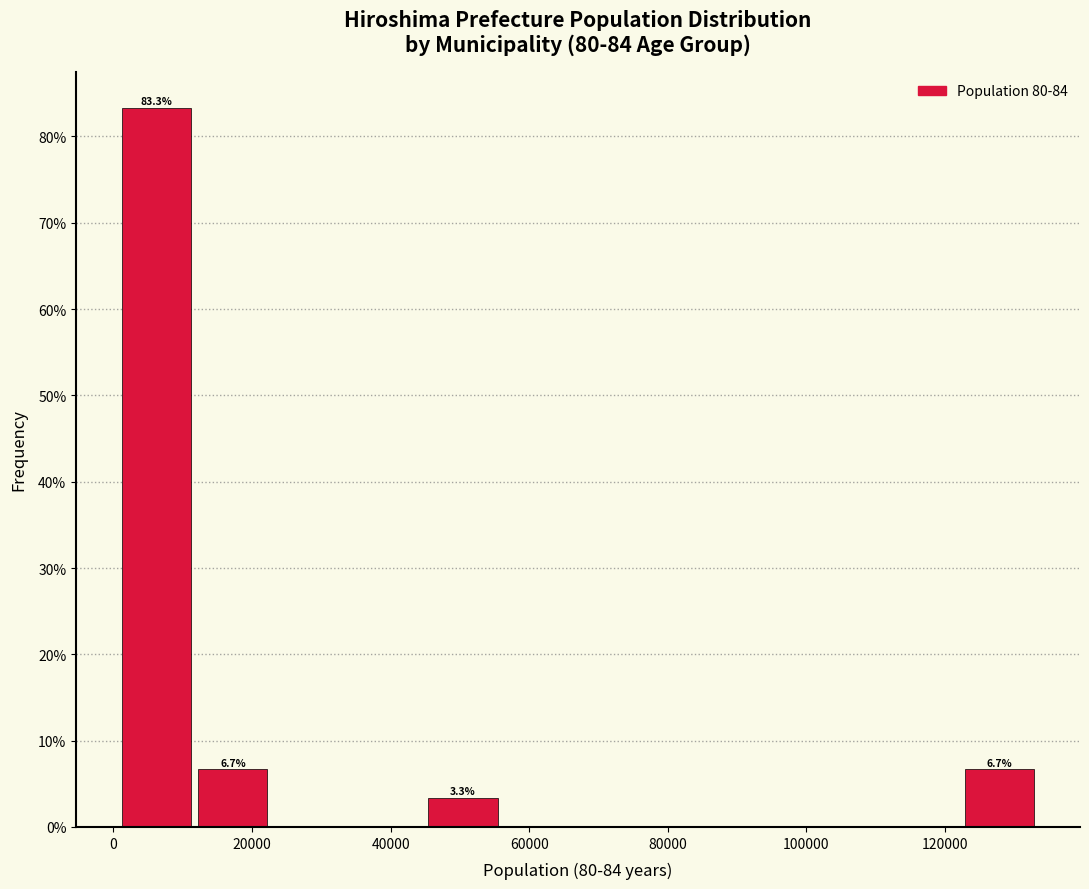

Over which range of the x-axis is the bar tallest?

0 to 12000